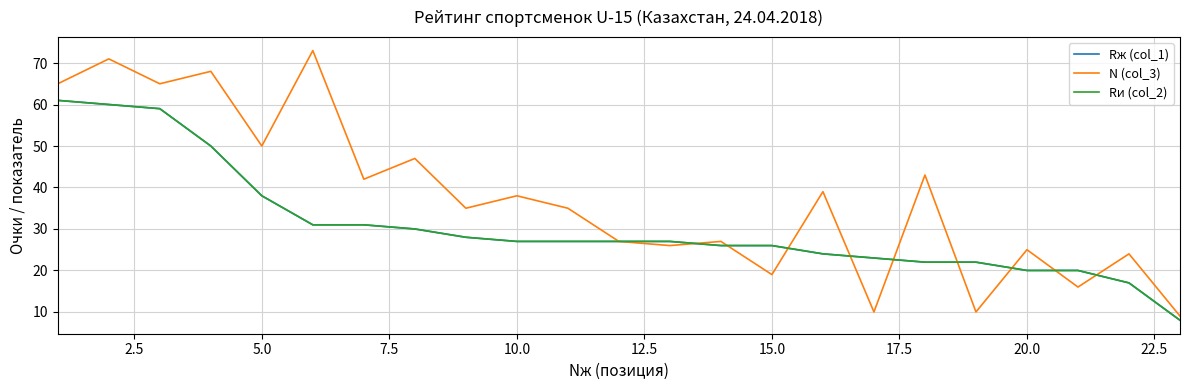

Is this an area chart (filled region under the line)?

No